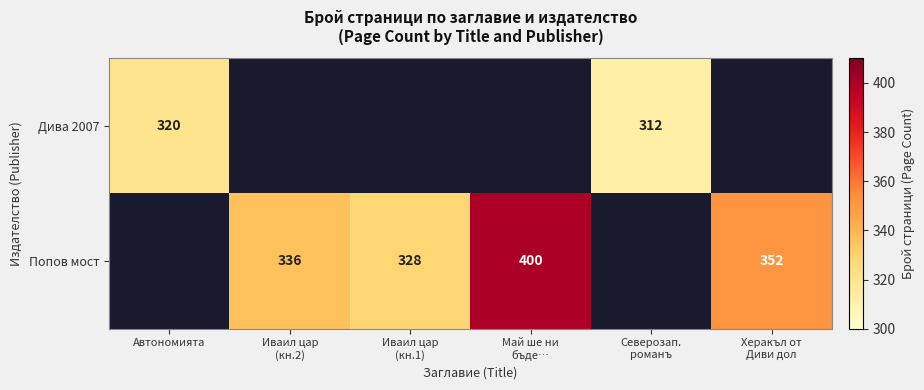

Is the value of Дива 2007 at Автономията greater than the value of Попов мост at Май ше ни бъде…?

No